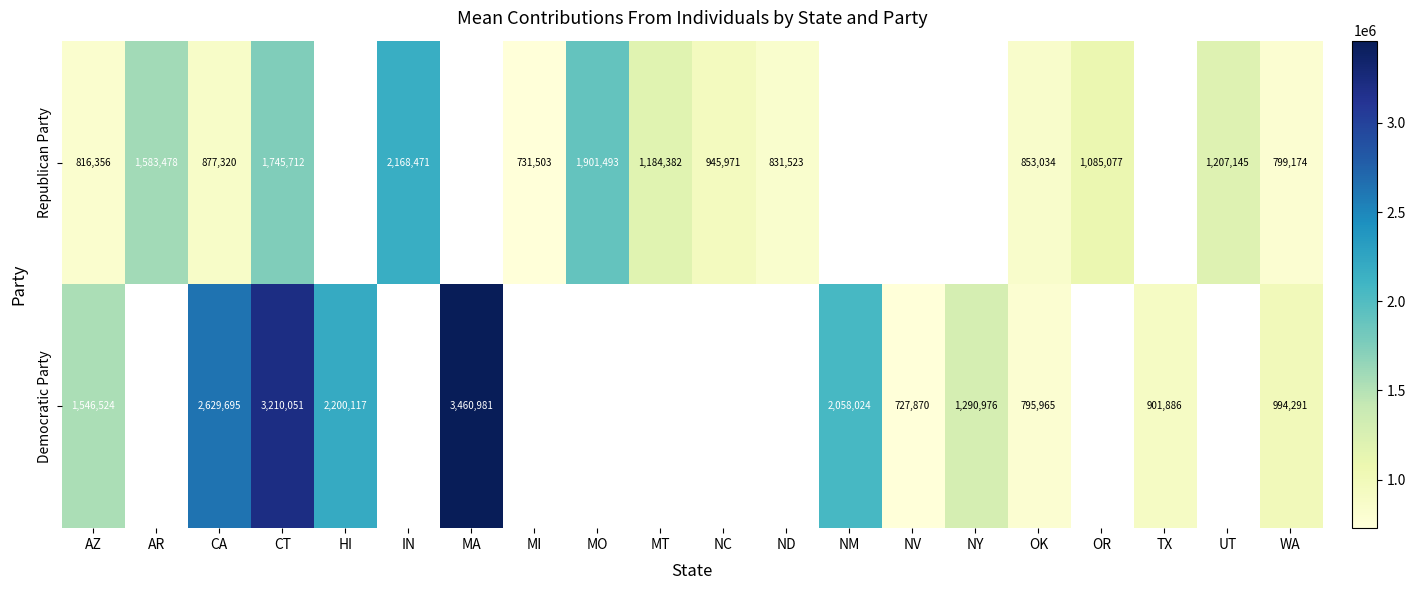

At which category is the sum across all series the highest?

CT